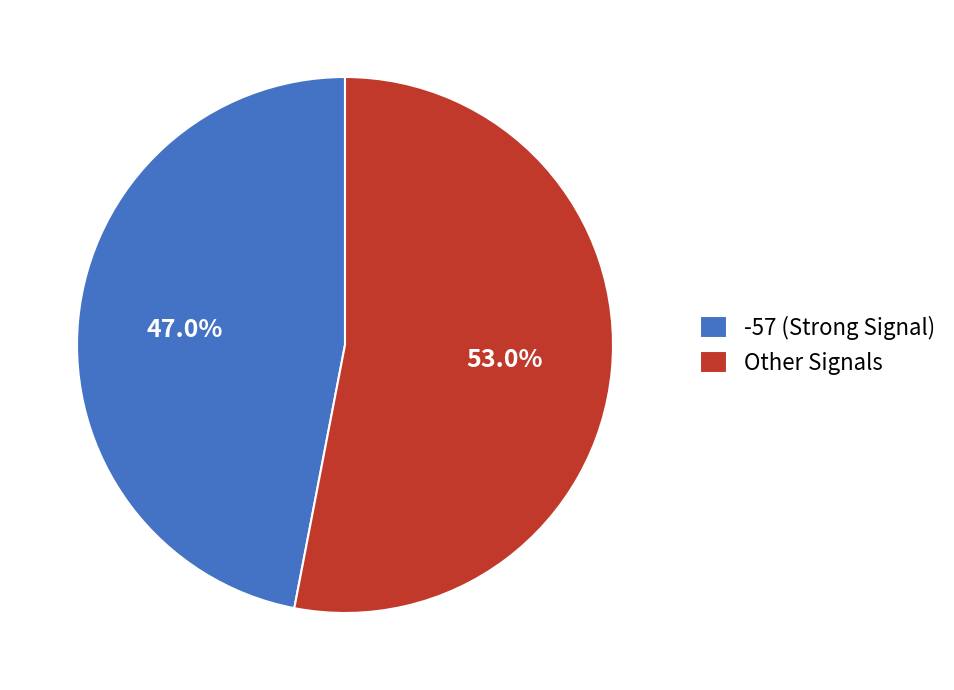

Does -57 (Strong Signal) represent more than half of the total?

No